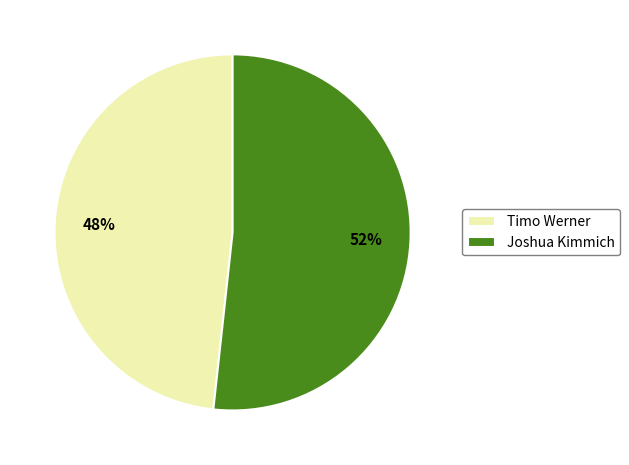

Does Joshua Kimmich represent more than half of the total?

Yes